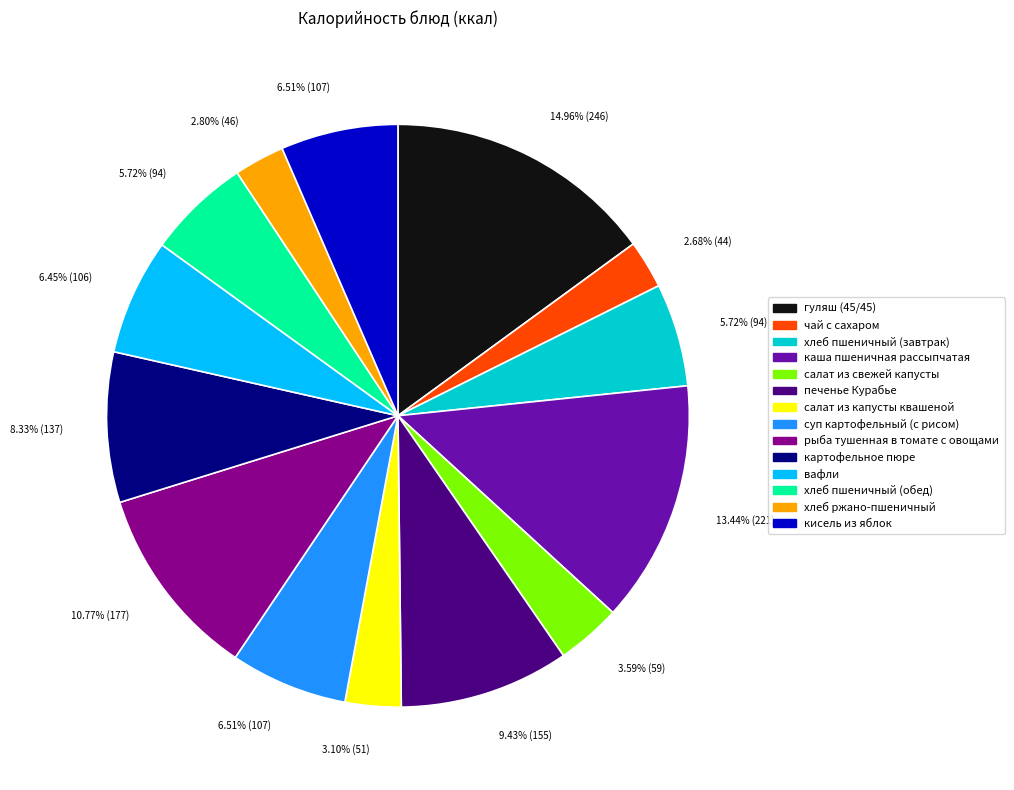

What percentage do хлеб пшеничный (обед) and салат из свежей капусты together represent?

9.3%